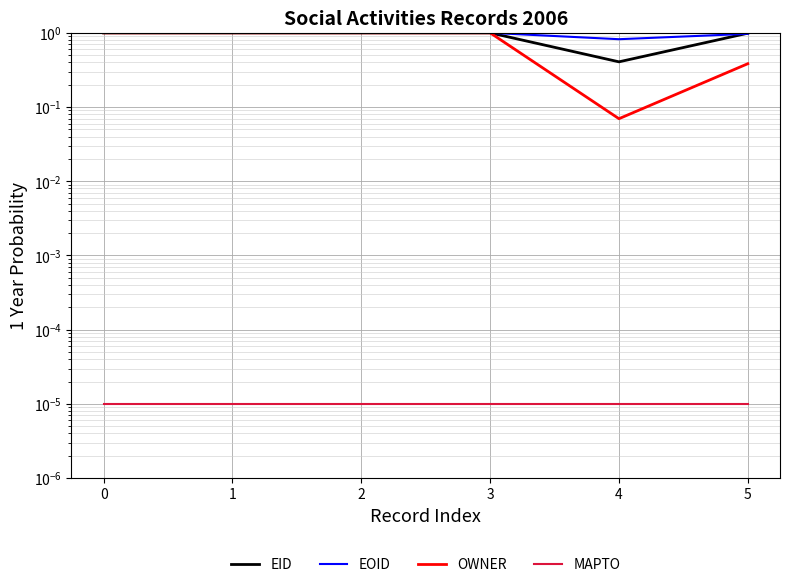

Rank the series by their maximum value, from highest to lowest.

EID, EOID, OWNER, MAPTO